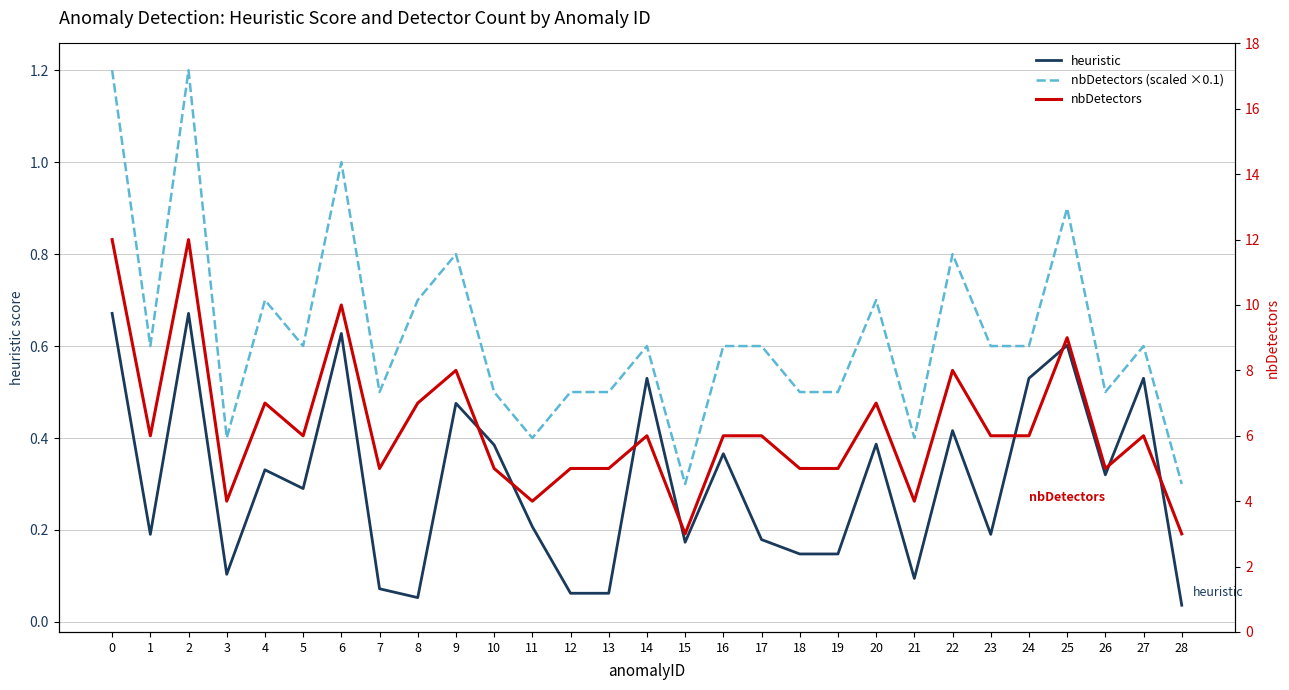

Reading right to left, list all the values displayed in this chart.

heuristic: 0.0	0.5	0.3	0.6	0.5	0.2	0.4	0.1	0.4	0.1	0.1	0.2	0.4	0.2	0.5	0.1	0.1	0.2	0.4	0.5	0.1	0.1	0.6	0.3	0.3	0.1	0.7	0.2	0.7
nbDetectors (scaled ×0.1): 0.3	0.6	0.5	0.9	0.6	0.6	0.8	0.4	0.7	0.5	0.5	0.6	0.6	0.3	0.6	0.5	0.5	0.4	0.5	0.8	0.7	0.5	1.0	0.6	0.7	0.4	1.2	0.6	1.2
nbDetectors: 3.0	6.0	5.0	9.0	6.0	6.0	8.0	4.0	7.0	5.0	5.0	6.0	6.0	3.0	6.0	5.0	5.0	4.0	5.0	8.0	7.0	5.0	10.0	6.0	7.0	4.0	12.0	6.0	12.0